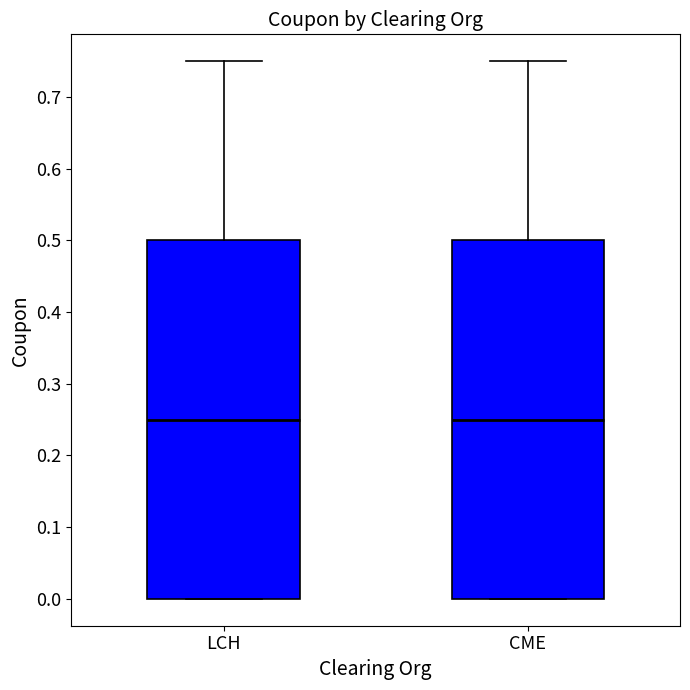

Reading left to right, transcribe this box plot: for each box, give where its median line is, the range the box spans, and where its two whiskers end, as read against the y-axis. The values are not printed on the chart, so give them approximately, as read against the axis.

LCH: median 0.25, box 0.00 to 0.50, whiskers 0.00 to 0.75
CME: median 0.25, box 0.00 to 0.50, whiskers 0.00 to 0.75